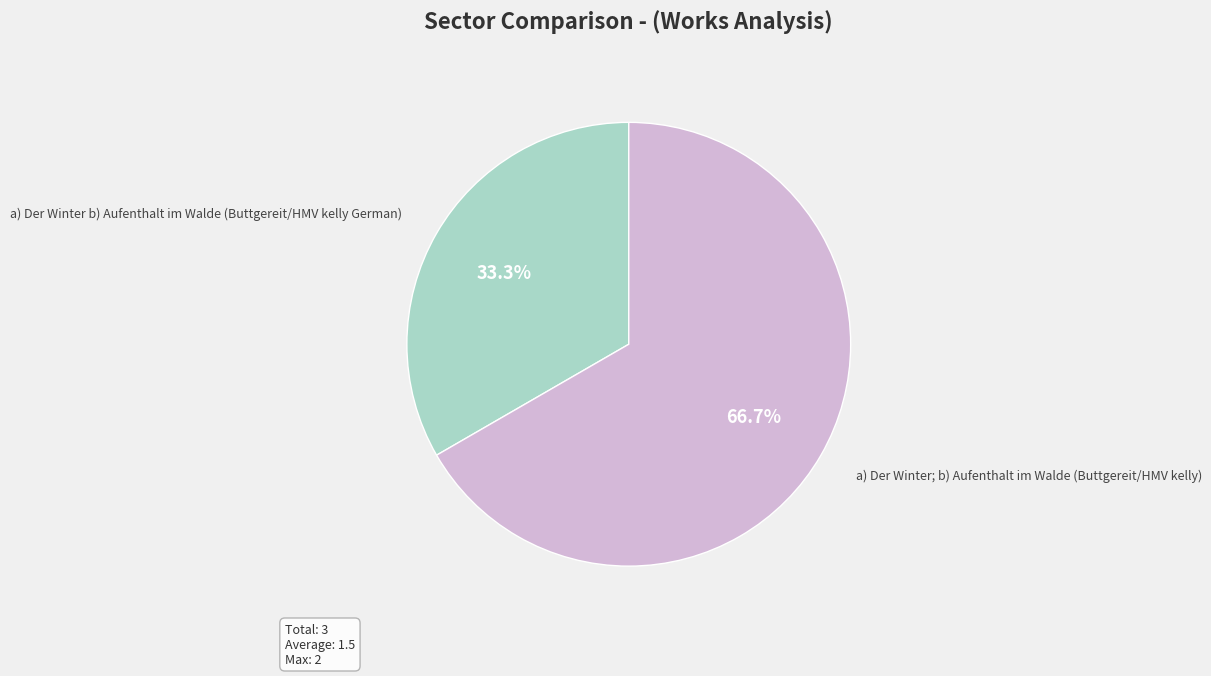

Between a) Der Winter b) Aufenthalt im Walde (Buttgereit/HMV kelly German) and a) Der Winter; b) Aufenthalt im Walde (Buttgereit/HMV kelly), which is larger?

a) Der Winter; b) Aufenthalt im Walde (Buttgereit/HMV kelly)